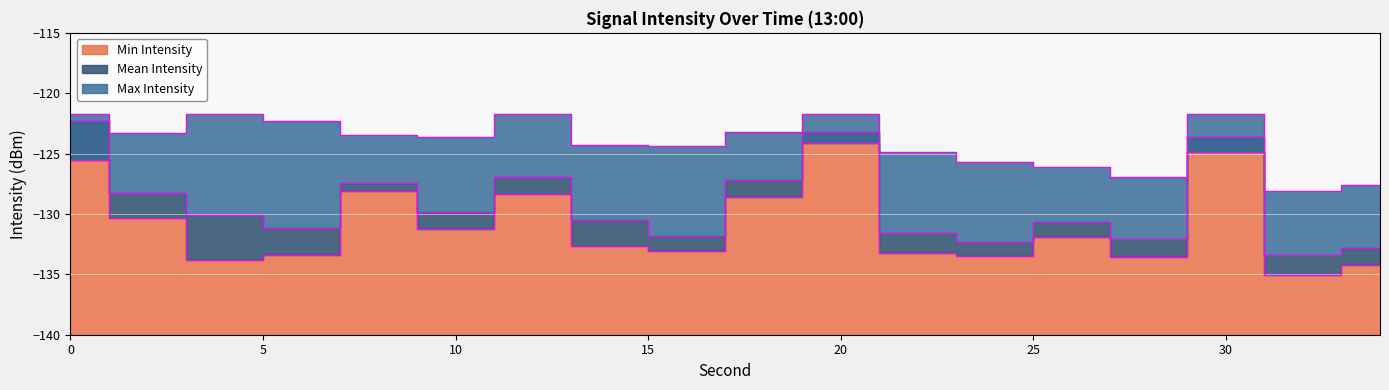

Rank the series by their average value, from highest to lowest.

Max Intensity, Mean Intensity, Min Intensity